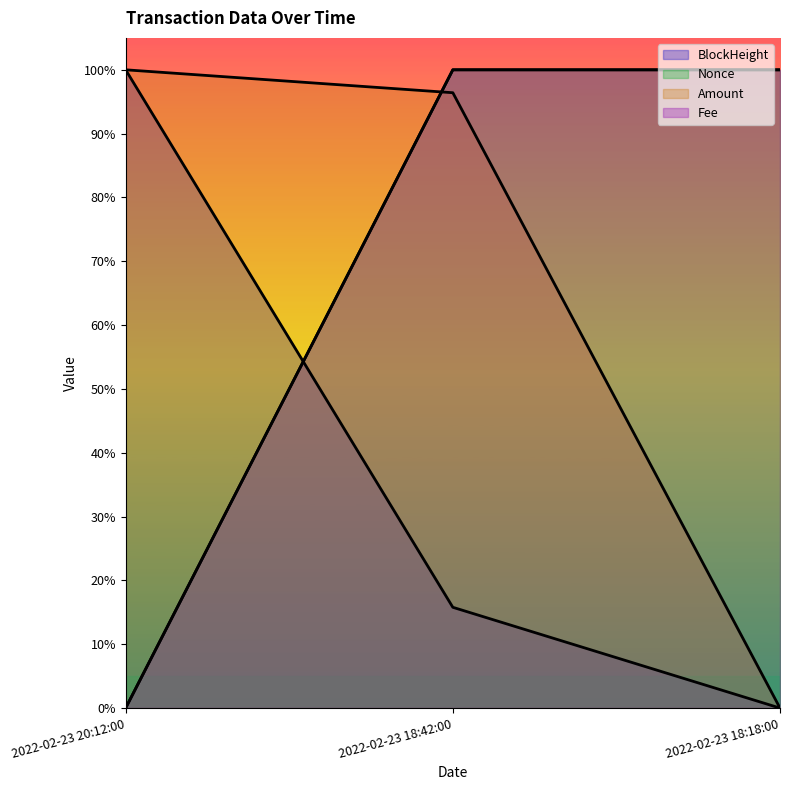

Does the chart display data point markers on the line(s)?

No